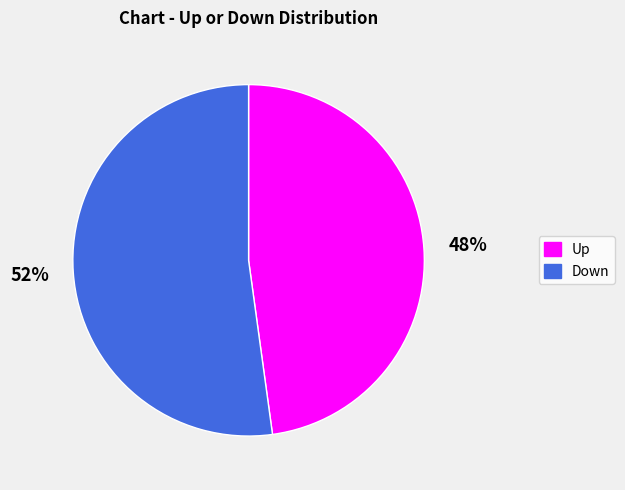

Is there any slice that represents more than half of the pie?

Yes